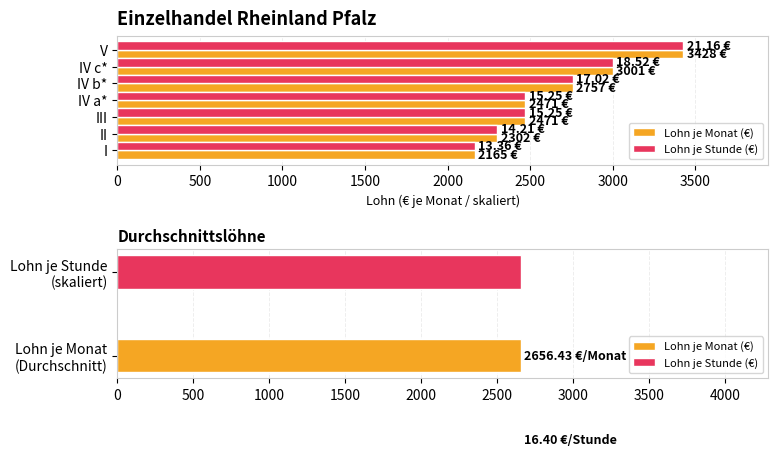

Between II and IV a*, which series saw the biggest shift?

Lohn je Monat (€)